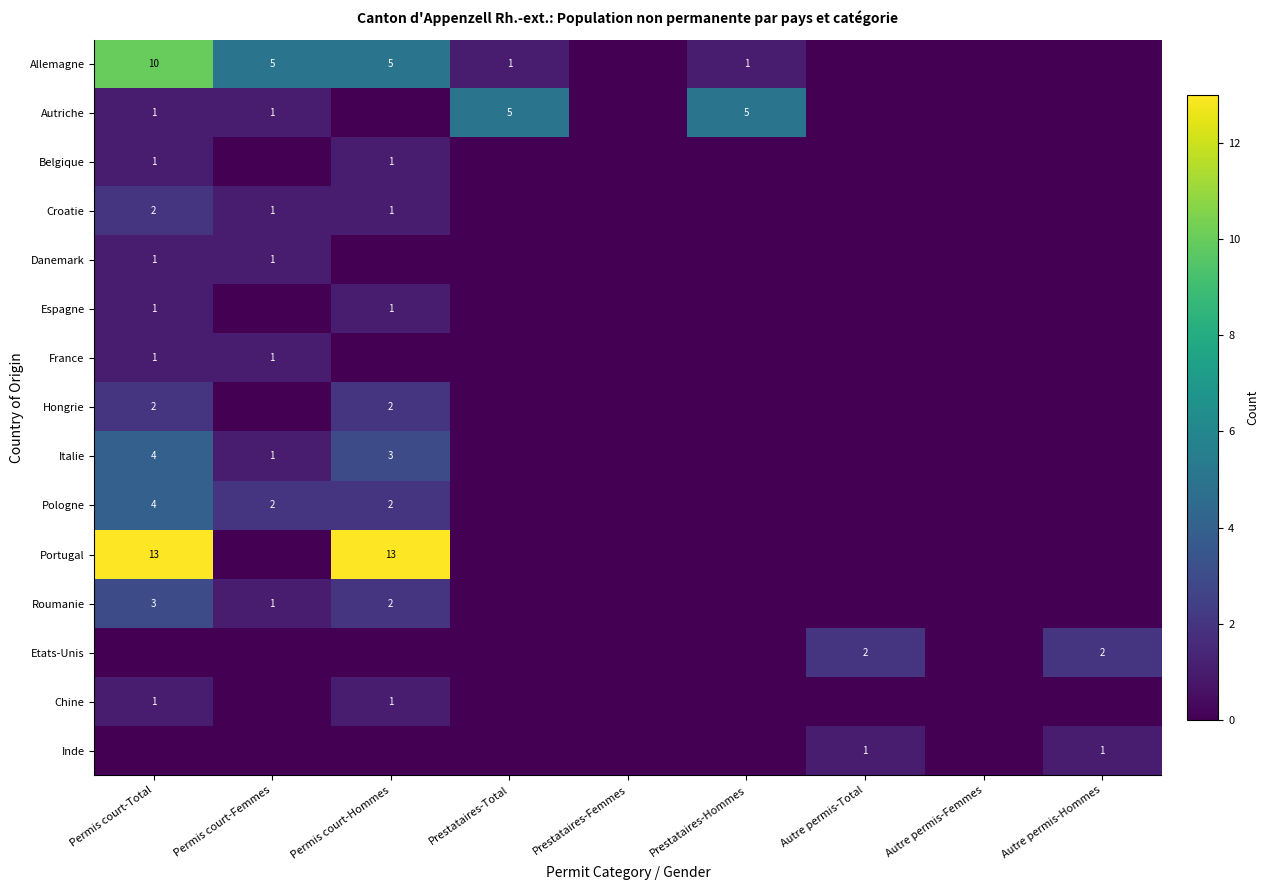

Is the value of Belgique at Permis court-Total greater than the value of Croatie at Permis court-Total?

No